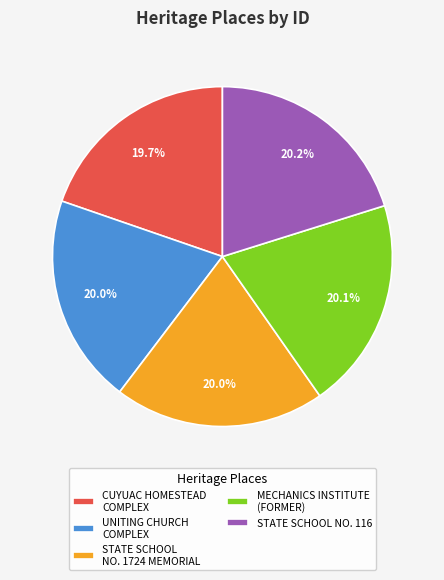

To the nearest percent, what is the combined percentage of MECHANICS INSTITUTE (FORMER) and CUYUAC HOMESTEAD COMPLEX?

40%